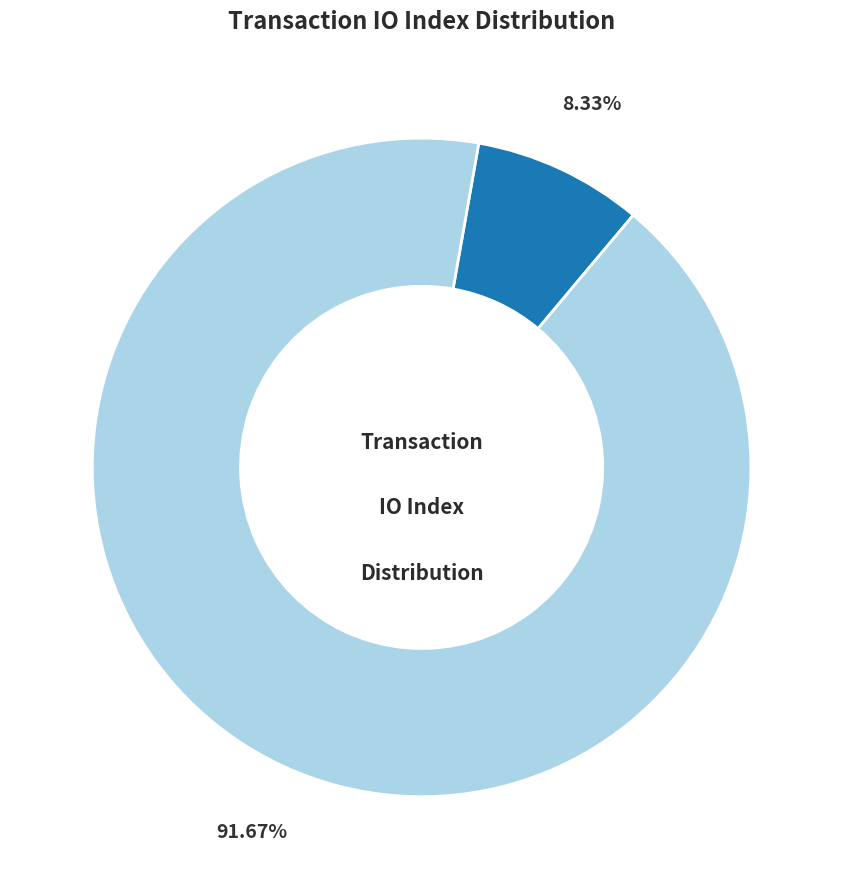

Is there a majority slice in this chart?

Yes